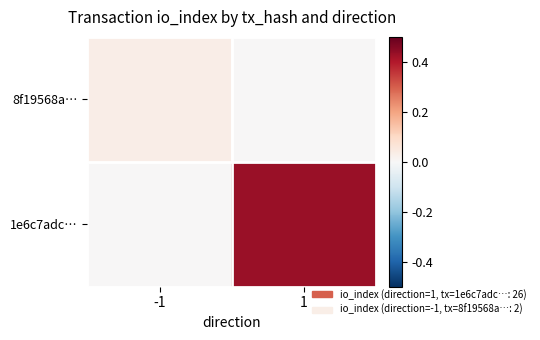

At which category is the sum across all series the highest?

1